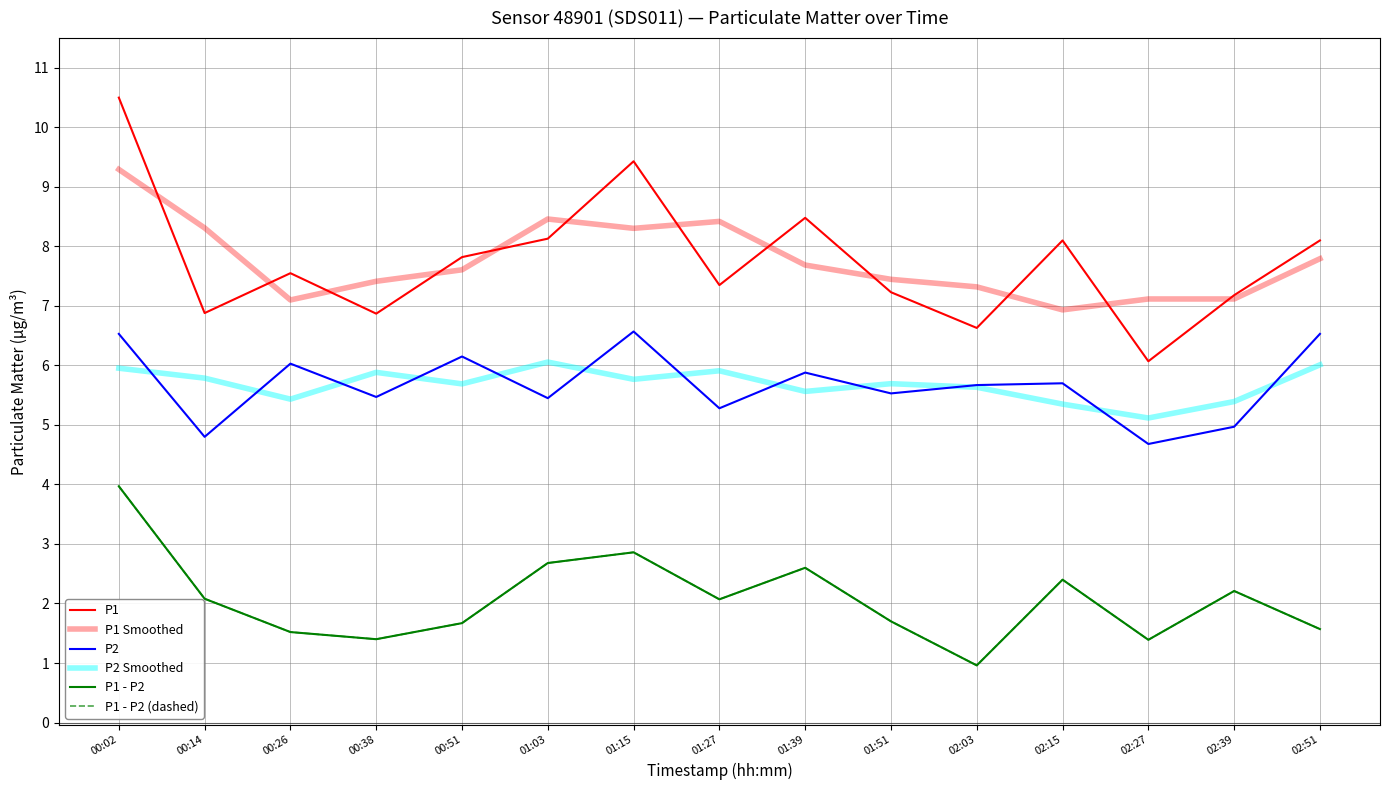

True or false: P1 - P2 (dashed) has a value of 1.1 at 02:15.

False